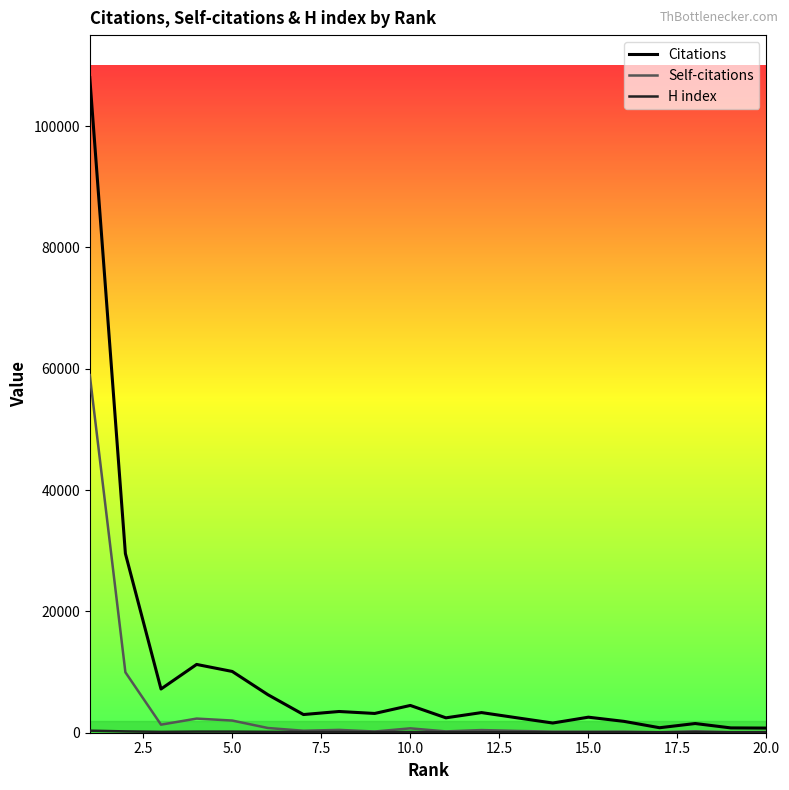

Which series has the largest range (max minus min)?

Citations